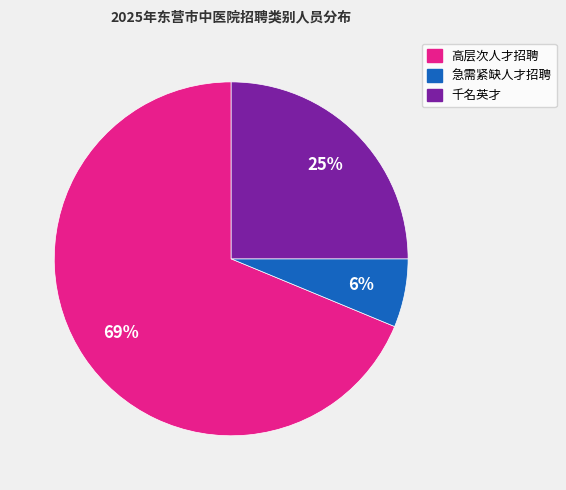

To the nearest percent, what is the average slice percentage?

33%